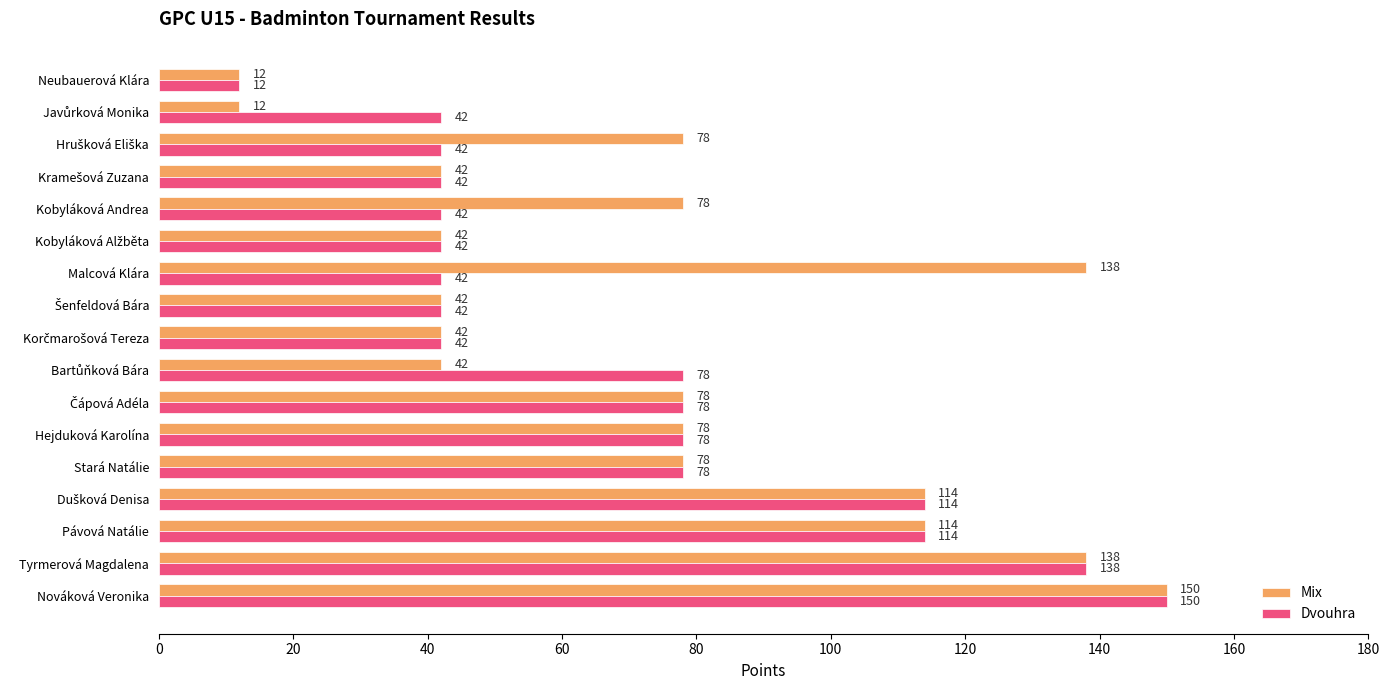

Is the value of Mix at Kobyláková Andrea greater than the value of Dvouhra at Malcová Klára?

Yes